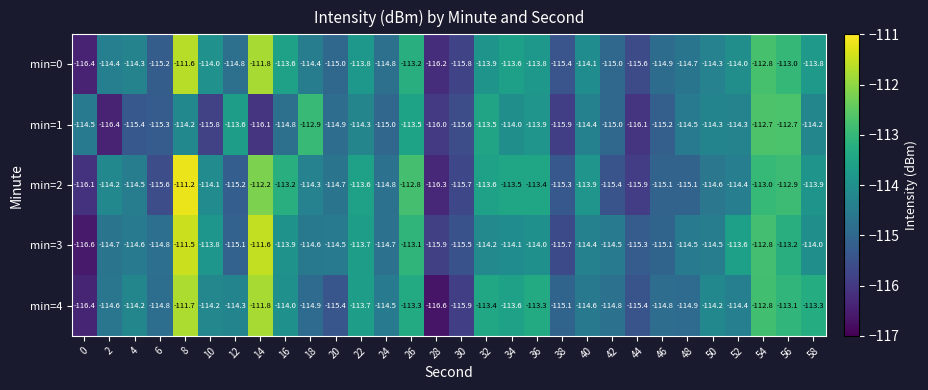

At which label is min=0 closest to -114?

10